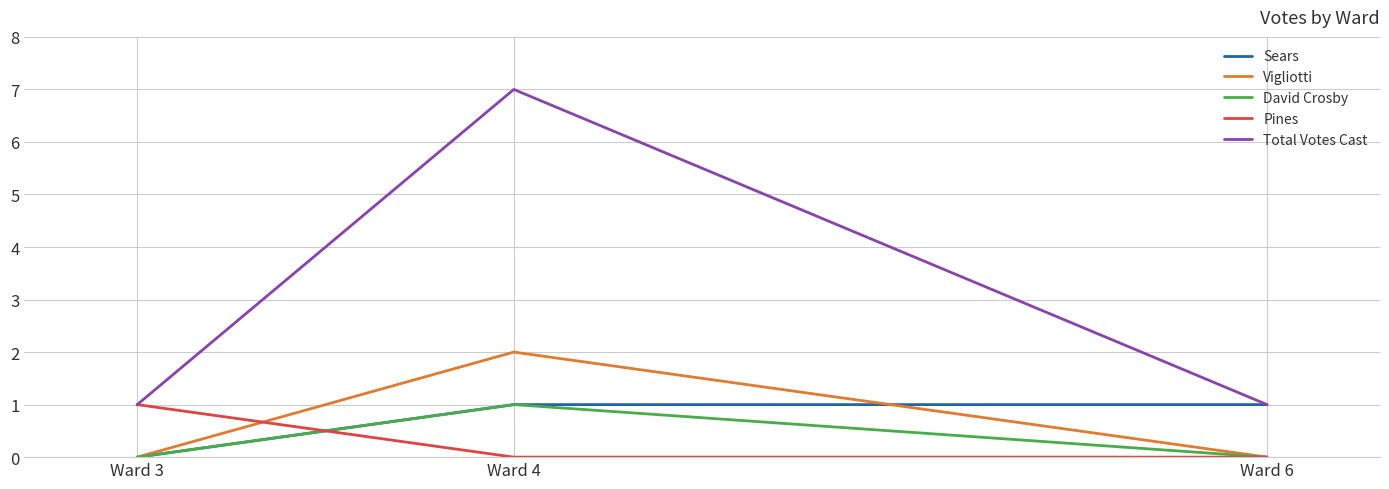

What is the sum of the Total Votes Cast values at Ward 6 and Ward 3?

2